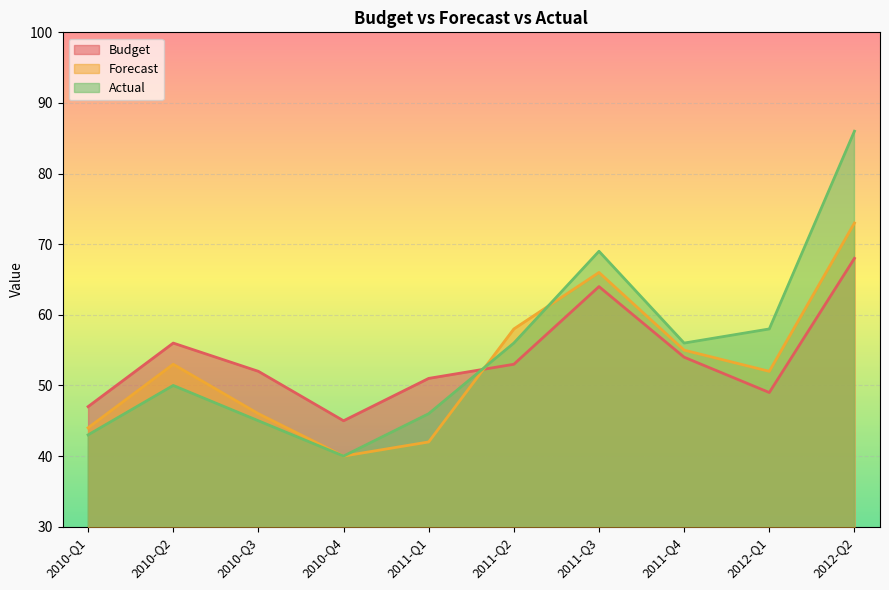

The Budget series shows 68 at 2012-Q2. True or false?

True